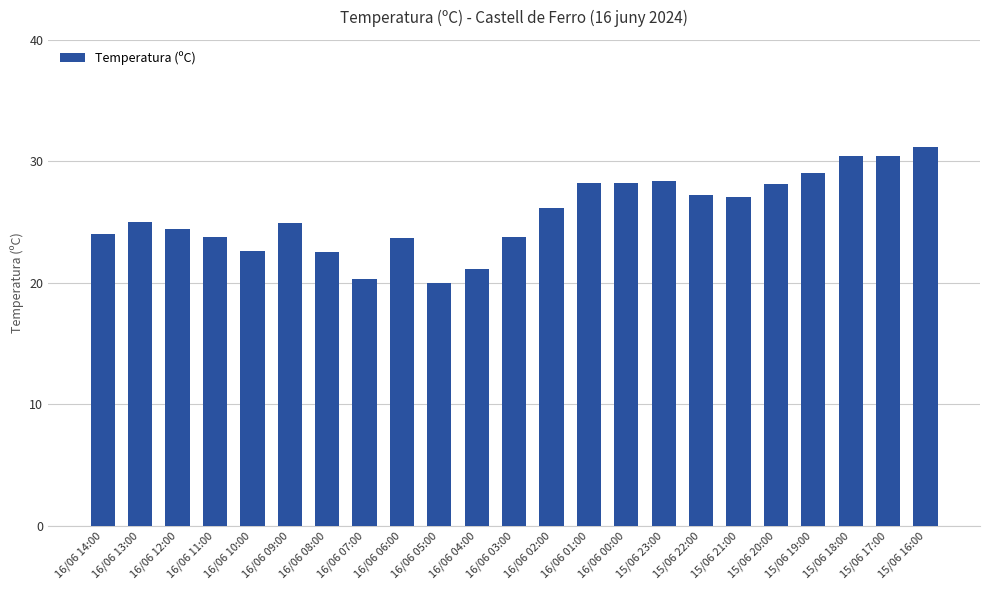

The value at 16/06 12:00 is 39.5. True or false?

False